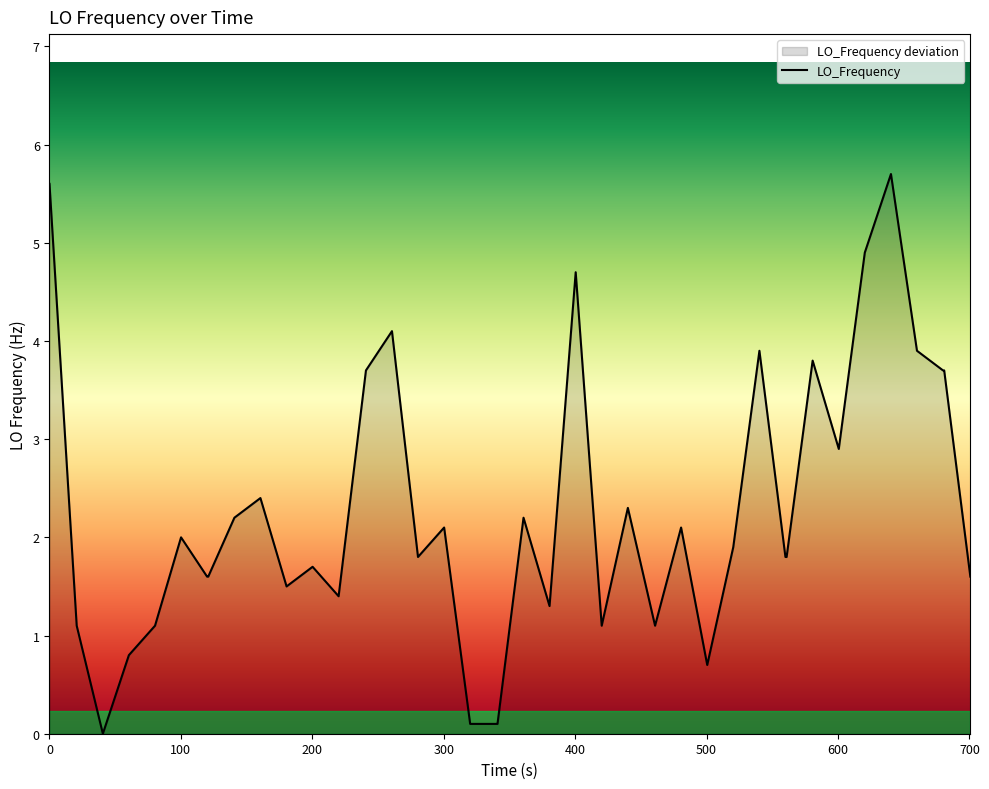

What is the difference between the maximum and minimum values?

5.7